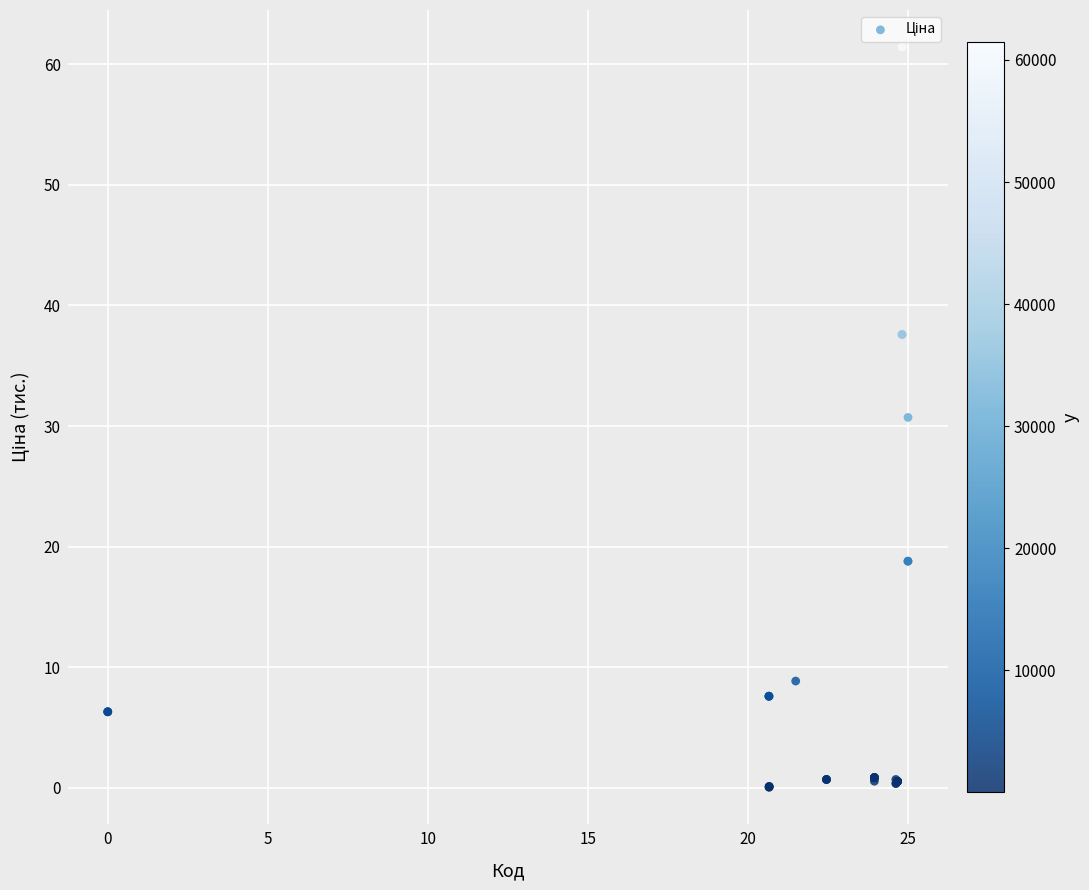

What Y value in the scatter plot is closest to 30?

30.7